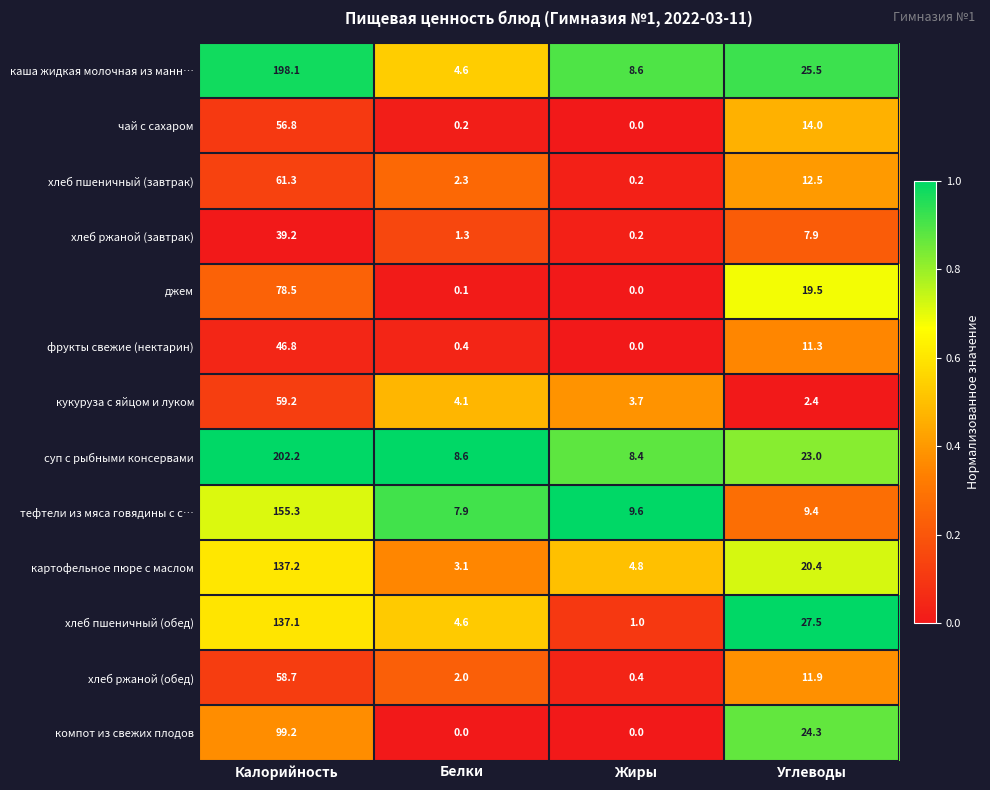

What is the sum of all хлеб ржаной (завтрак) values?

48.6